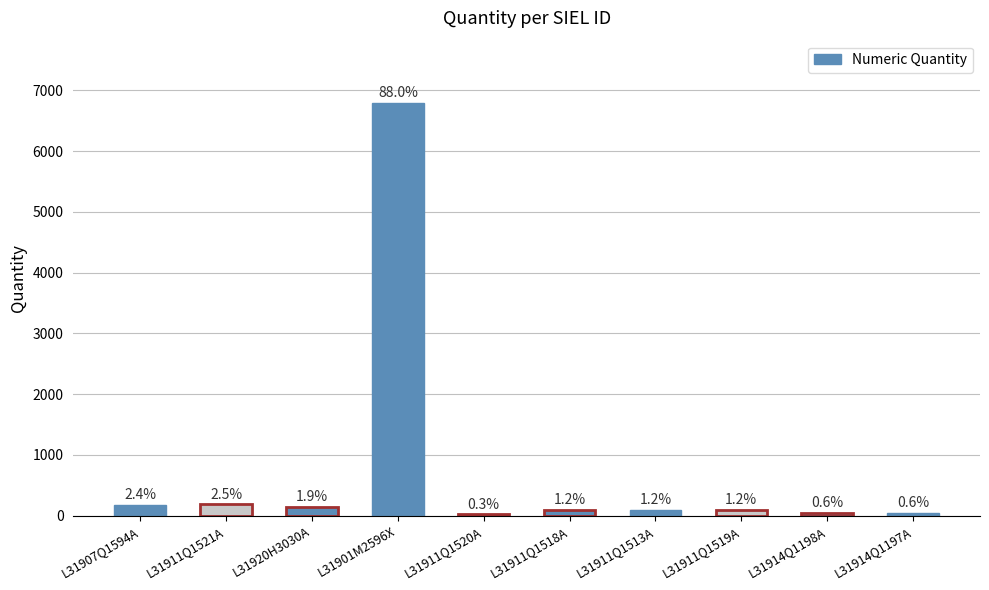

Which has a higher value, L31911Q1520A or L31914Q1198A?

L31914Q1198A